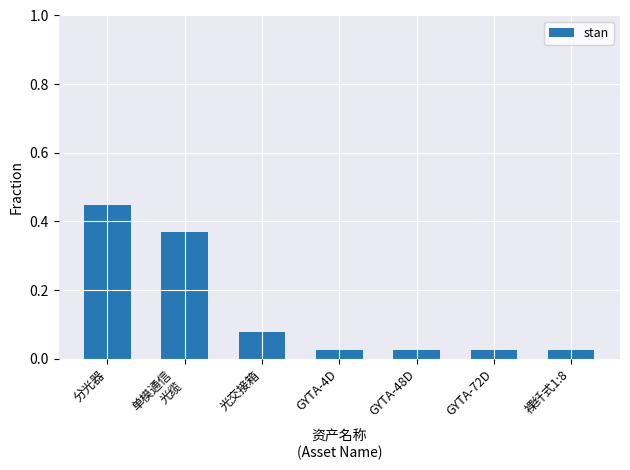

The value at 光交接箱 is 0.0. True or false?

False